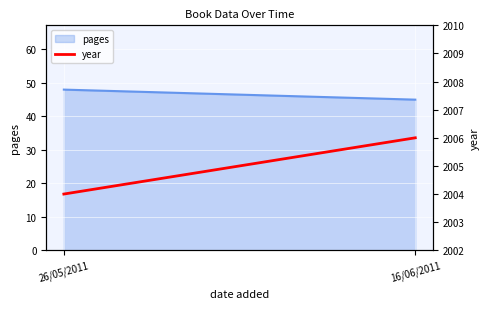

The chart shows a value of 2006 at 16/06/2011. True or false?

True